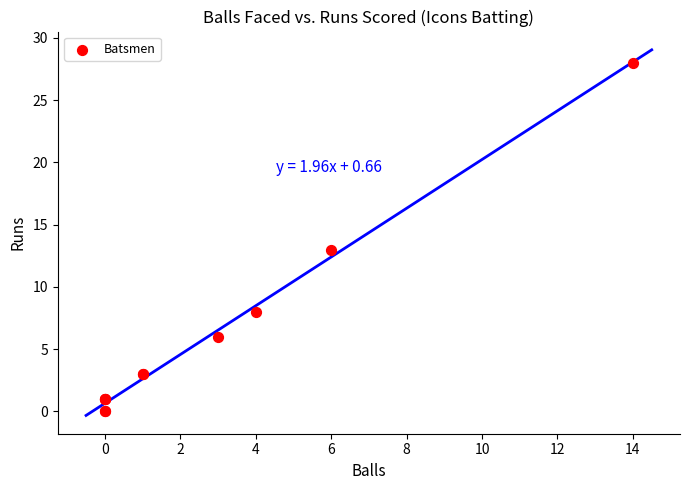

What Y value in the scatter plot is closest to 14?

13